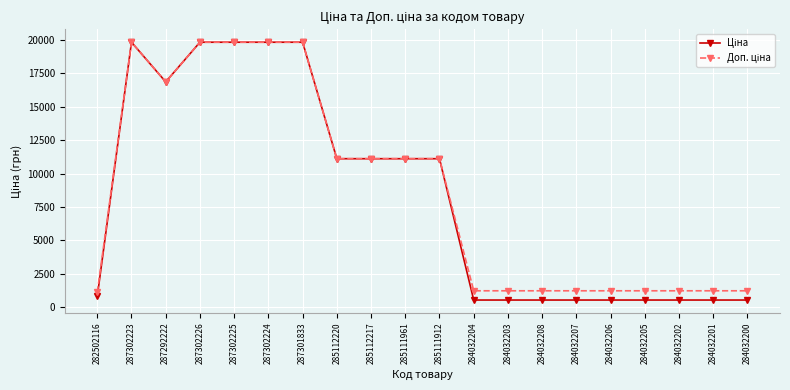

At how many categories does at least one series exceed 13018?

6